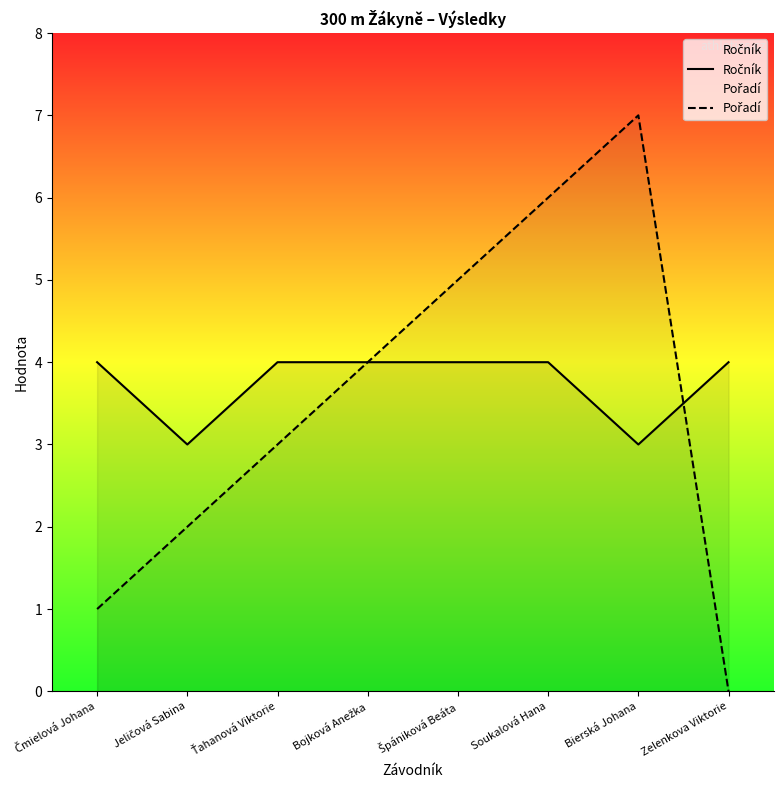

What is the sum of the Ročník values at Čmielová Johana and Soukalová Hana?

8